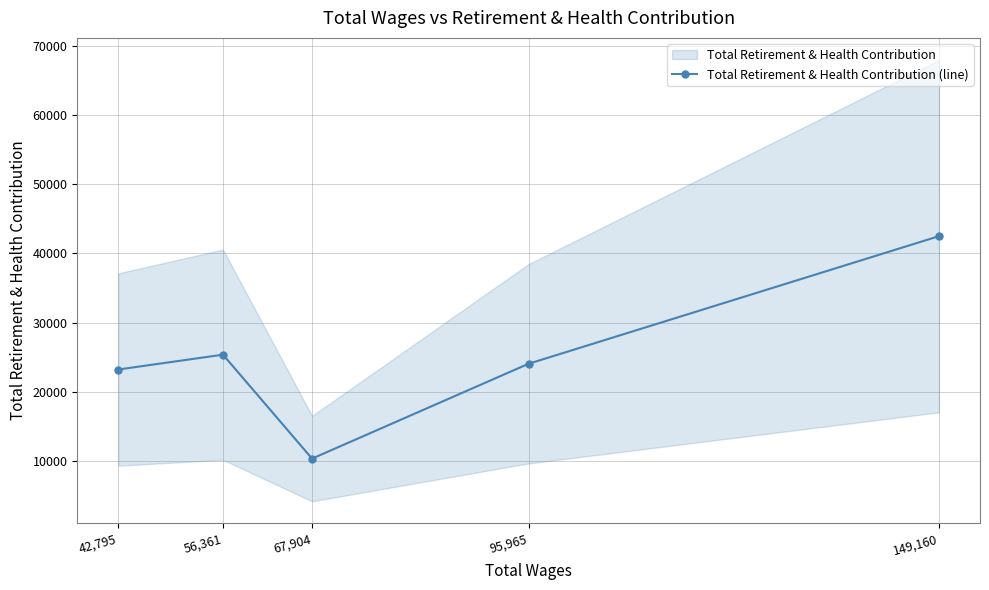

What is the label of the 2nd point from the left?

56,361